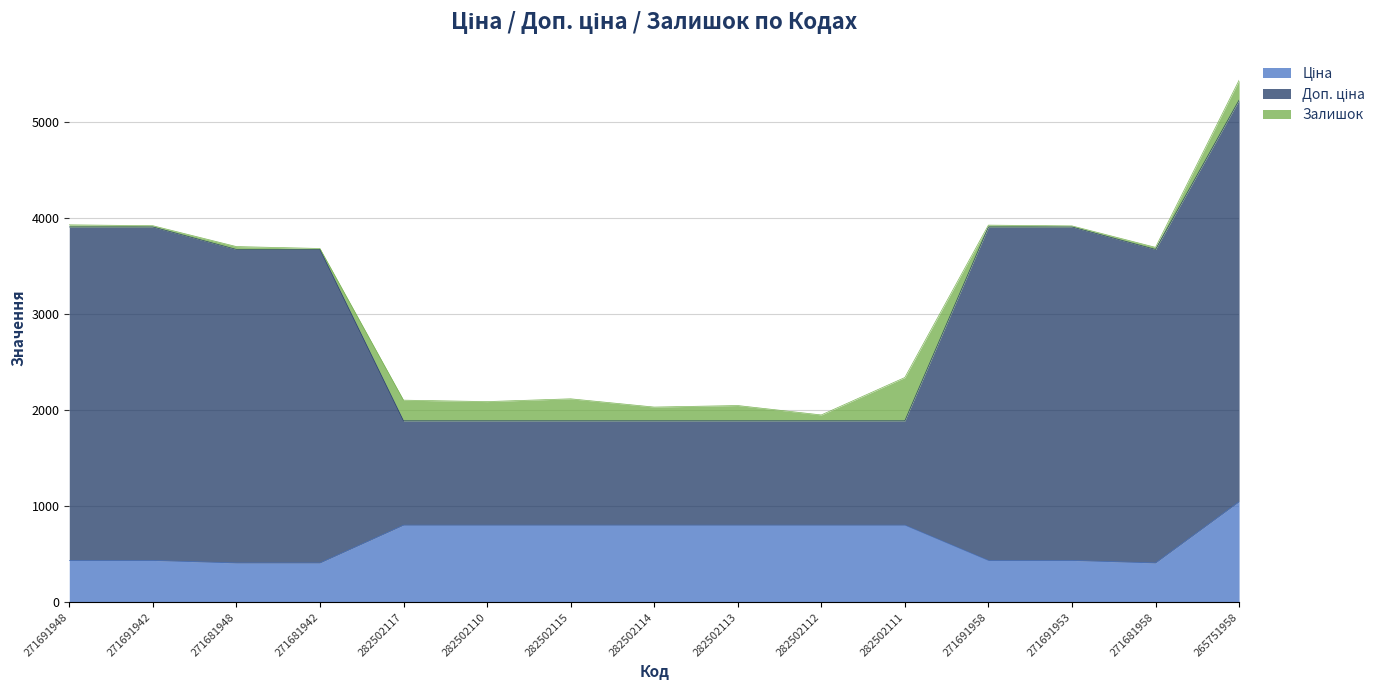

At which category is the sum across all series the highest?

265751958